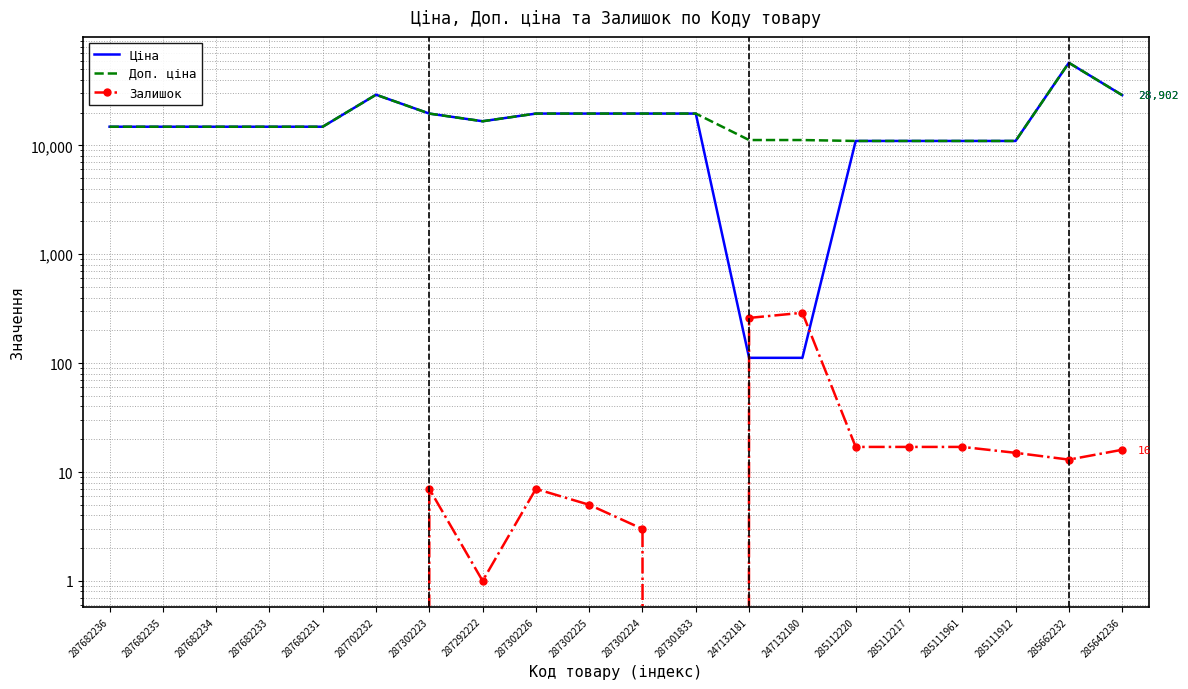

How many intersections are there between Ціна and Залишок?

2